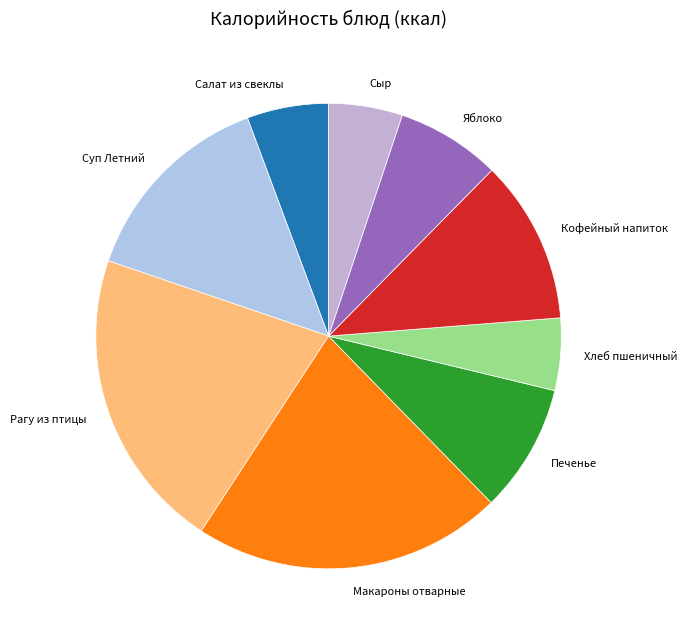

Is it true that Кофейный напиток is 3% of the pie?

False